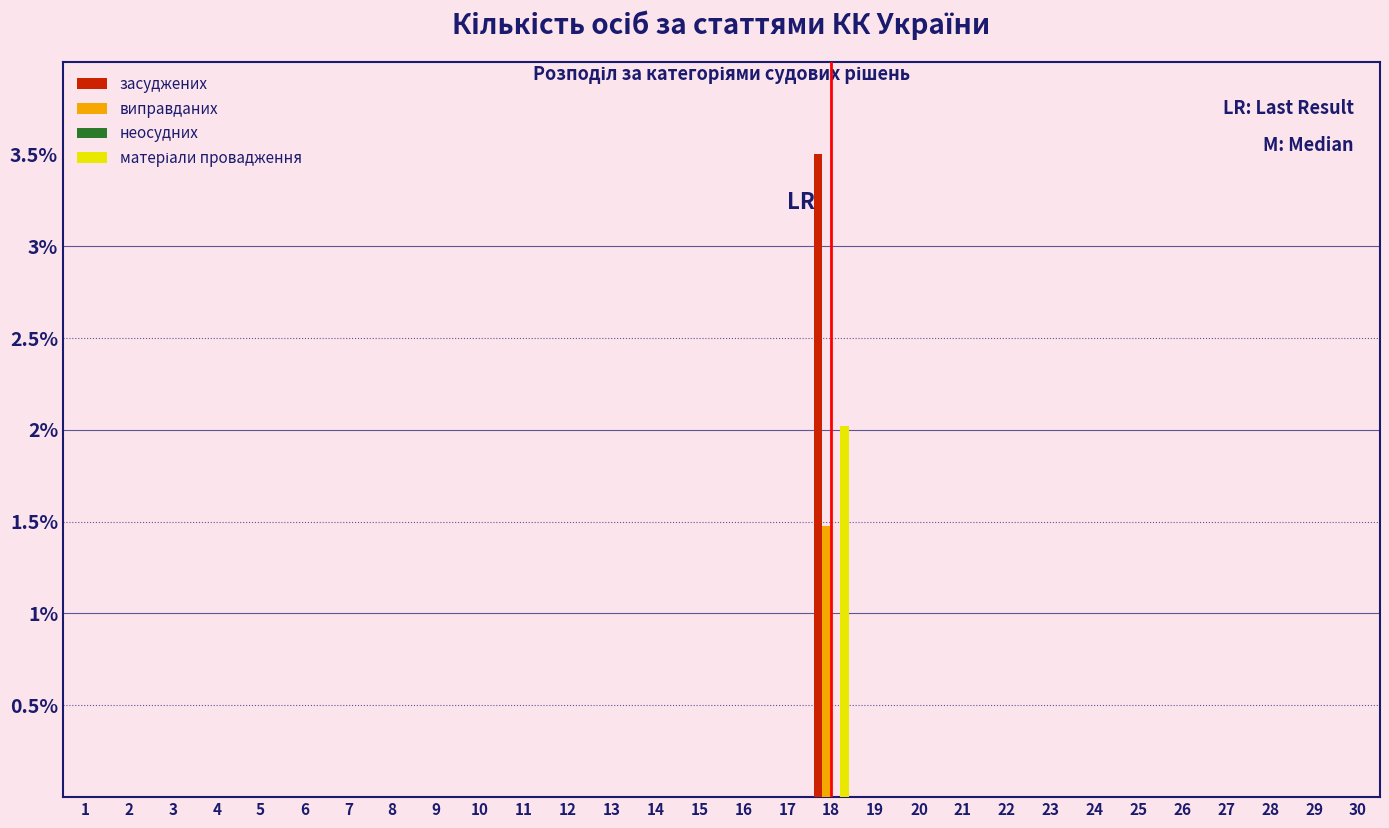

Is it true that засуджених equals 0.0 at 2?

True